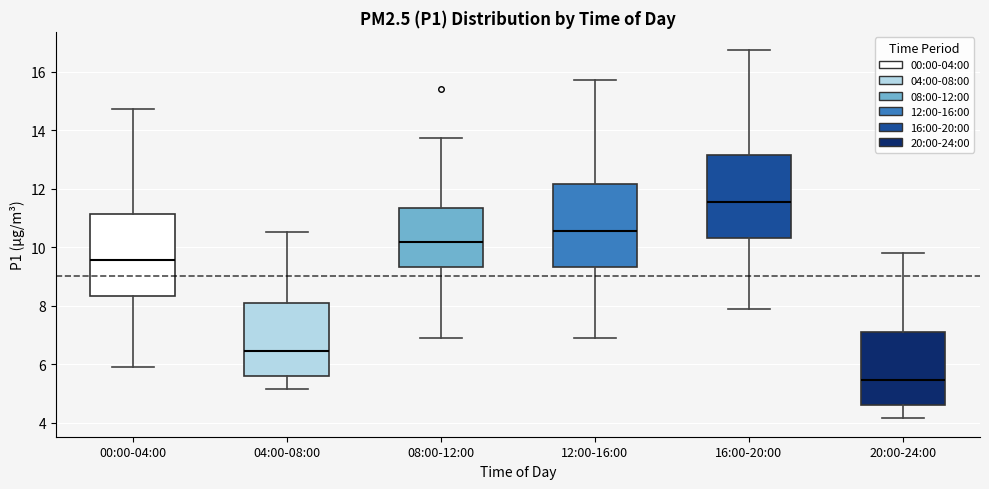

Where is the lower edge of the box for 08:00-12:00 on the y-axis? The values are not printed on the chart, so give them approximately, as read against the axis.

9.4